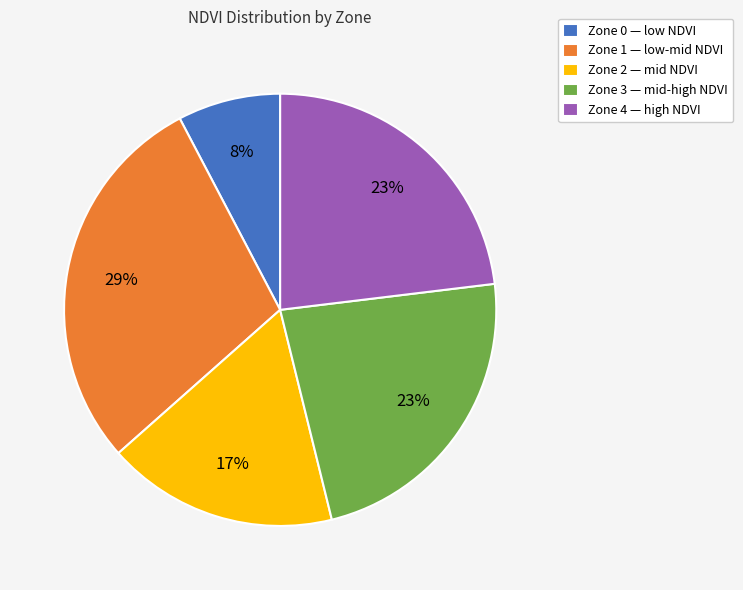

Does Zone 1 account for over 50% of the chart?

No